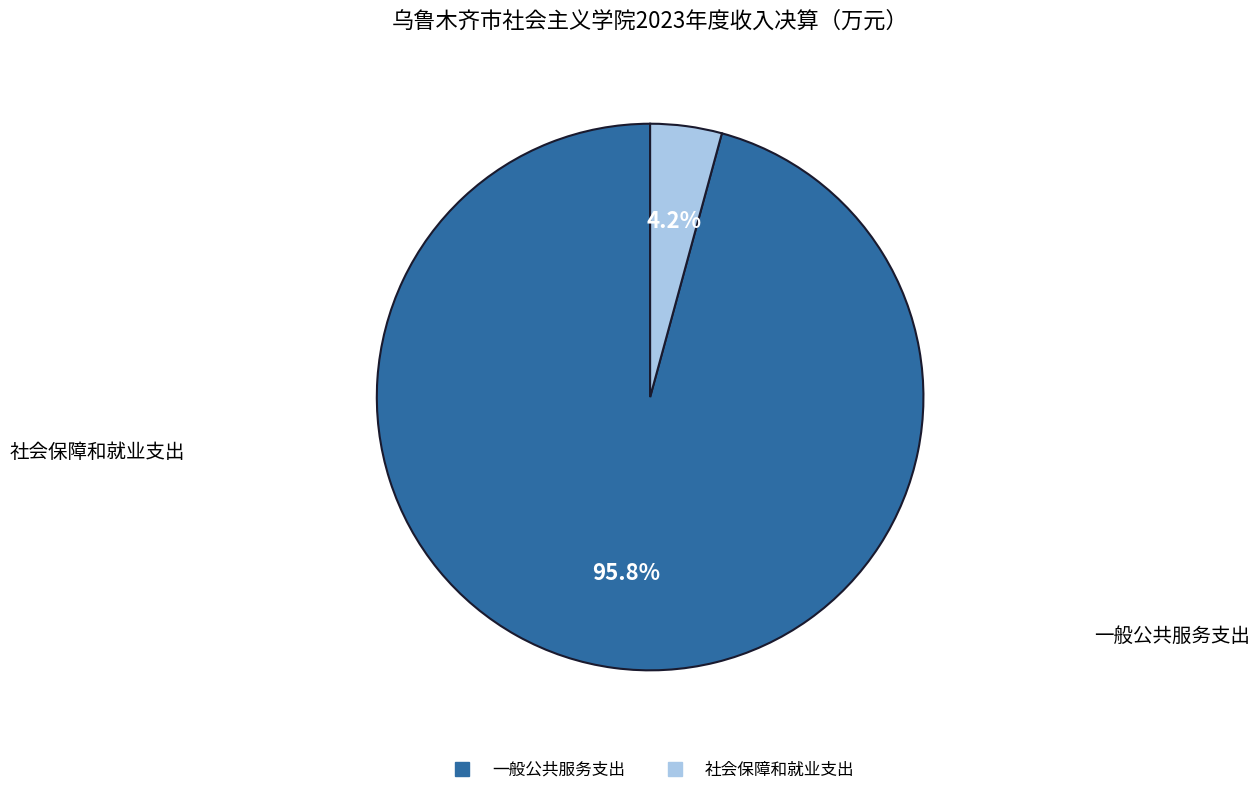

Rank the categories by value from lowest to highest.

社会保障和就业支出, 一般公共服务支出